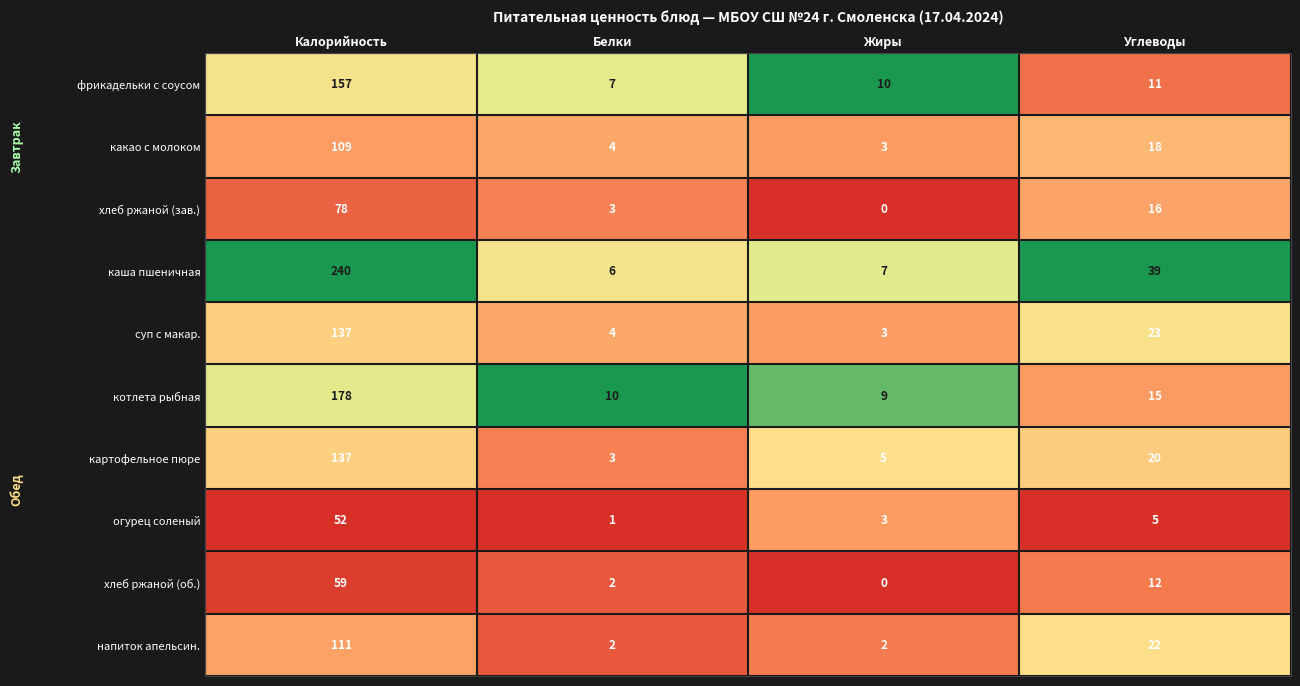

Which label corresponds to the smallest value in the chart?

Жиры